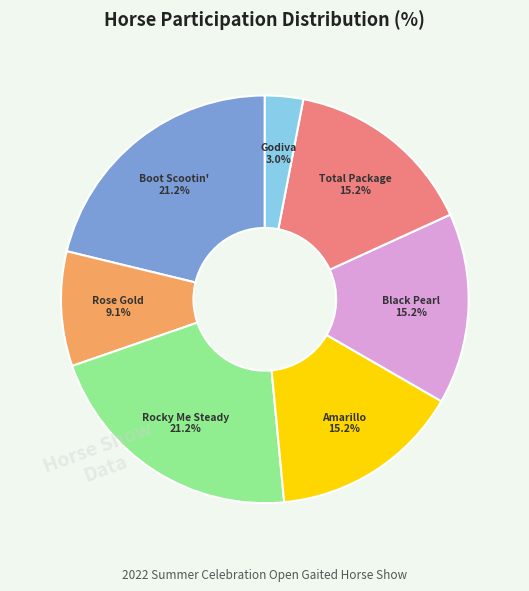

Count the number of slices in the pie.

7